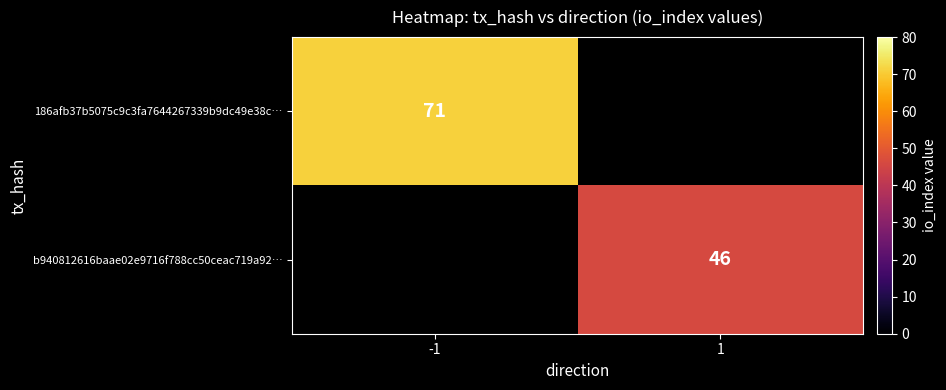

The value of 186afb37b5075c9c3fa7644267339b9dc49e38c… at -1 is 14. True or false?

False